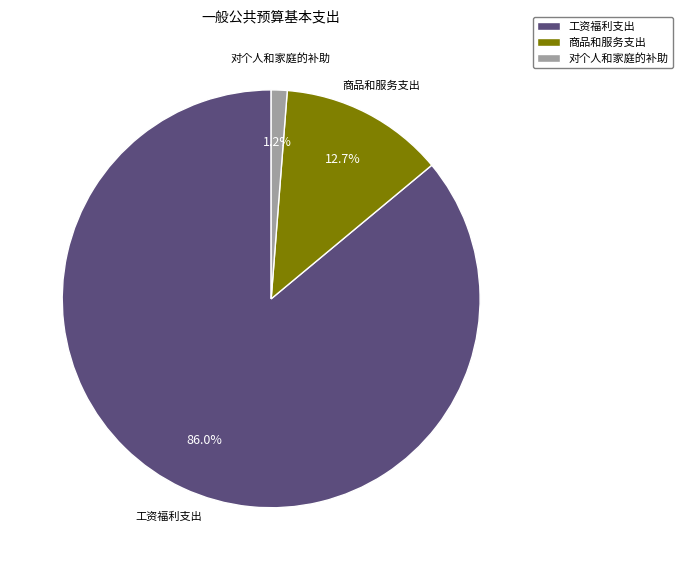

How many segments does this pie chart have?

3